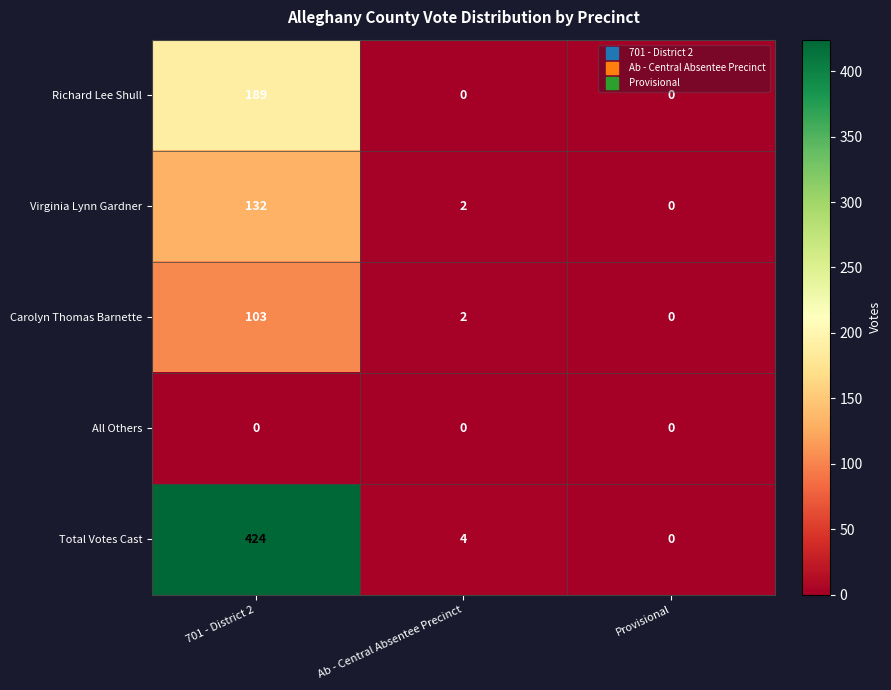

What is the average value of the Richard Lee Shull series?

63